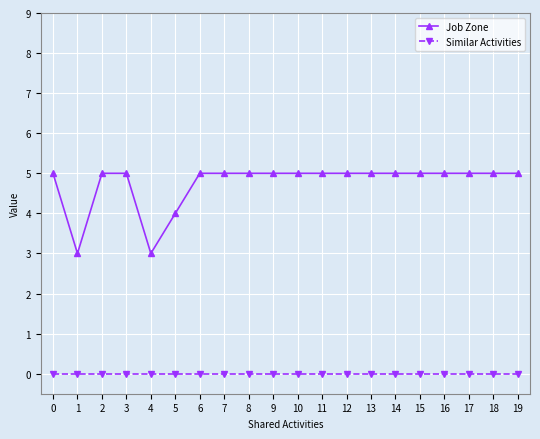

What is the difference between the maximum and minimum values in the Job Zone series?

2